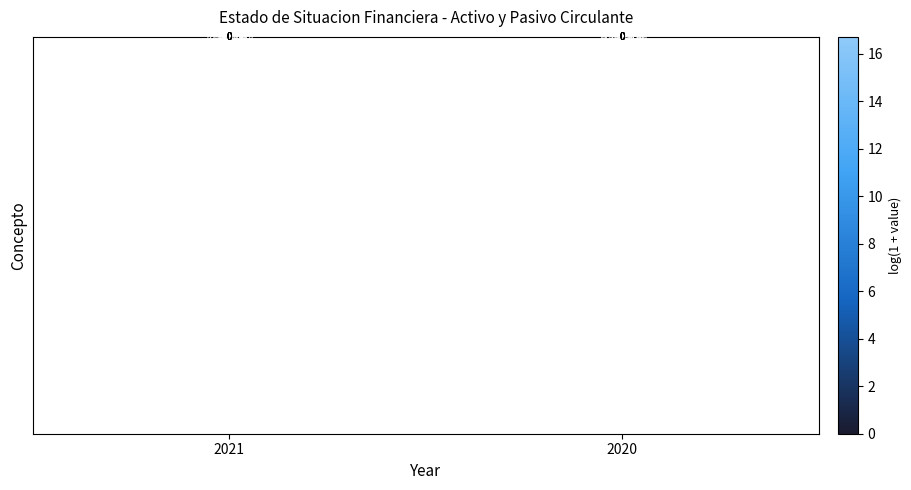

At which category does the chart reach its peak across all series?

2020